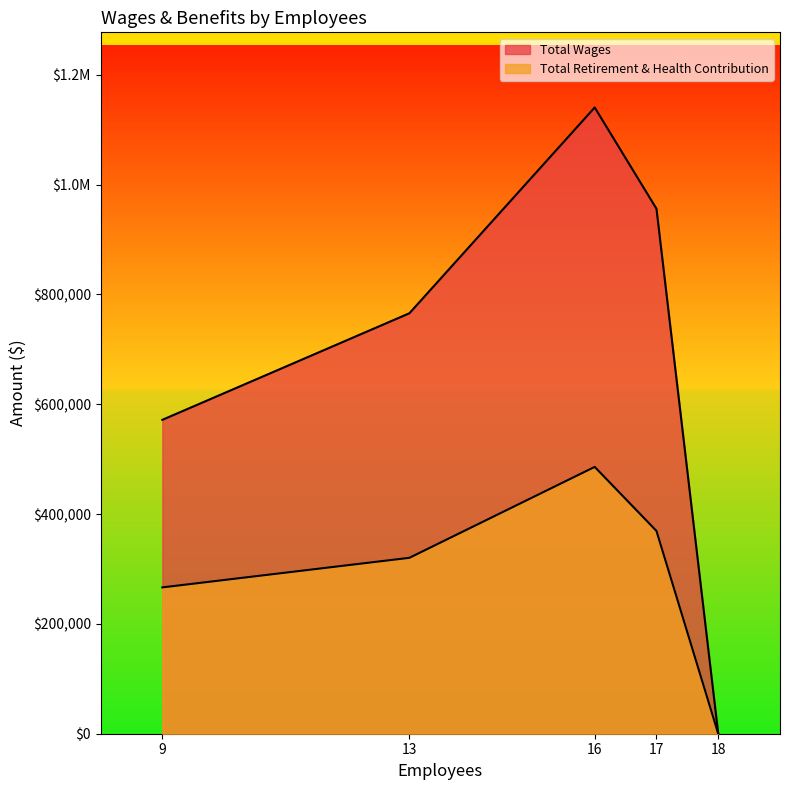

True or false: Total Retirement & Health Contribution and Total Wages intersect in this chart.

False